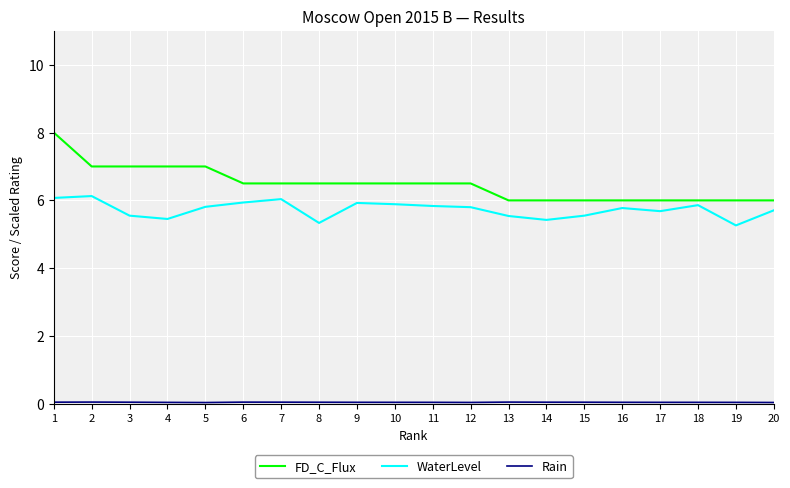

What is the maximum value shown in the chart?

8.0